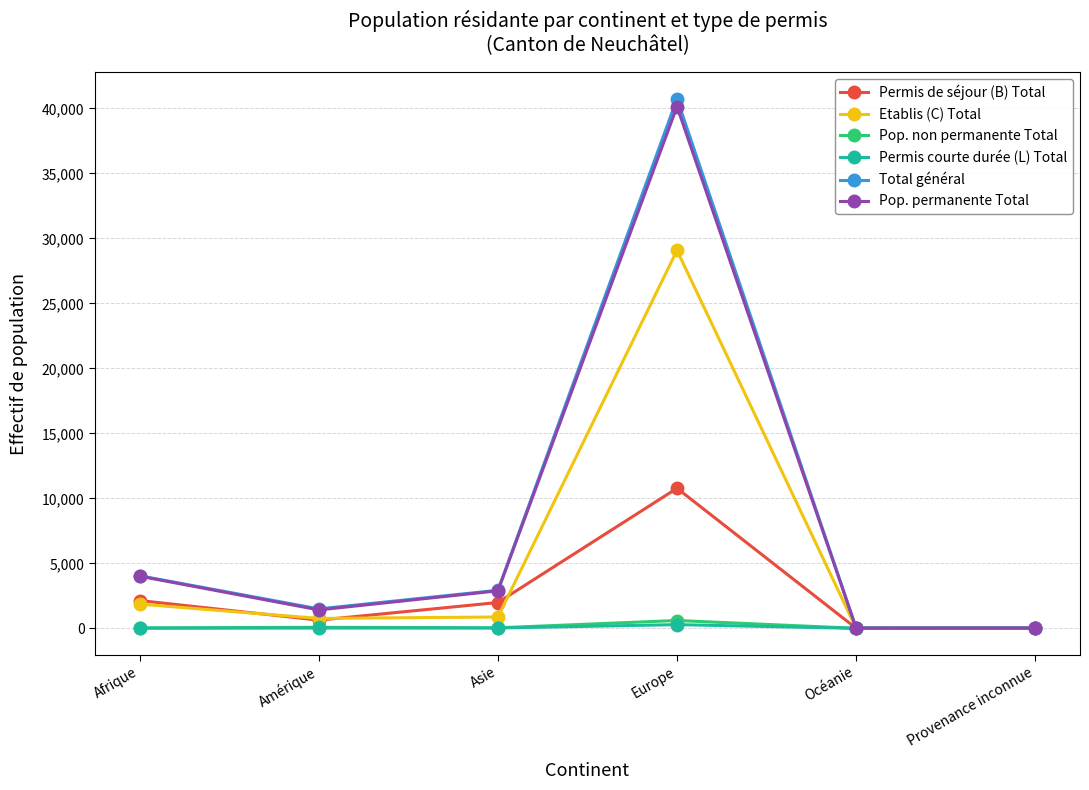

The Total général series shows 4046 at Afrique. True or false?

True